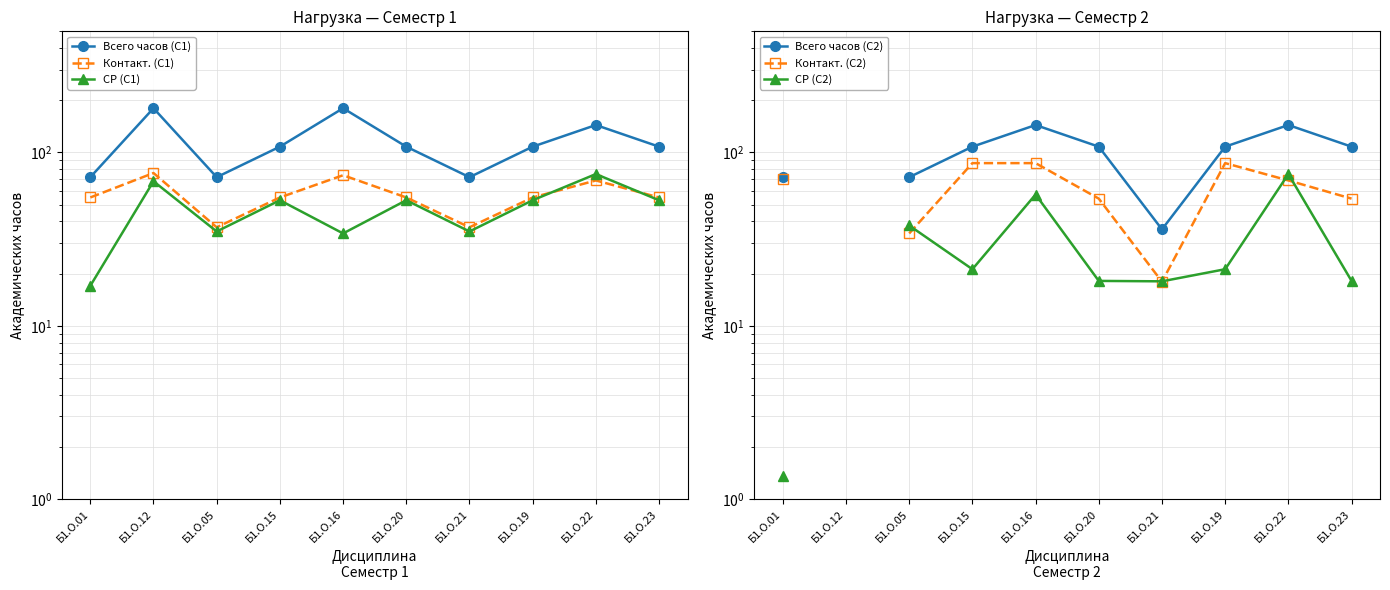

What is the difference between the maximum and minimum values in the СР (С2) series?

73.7